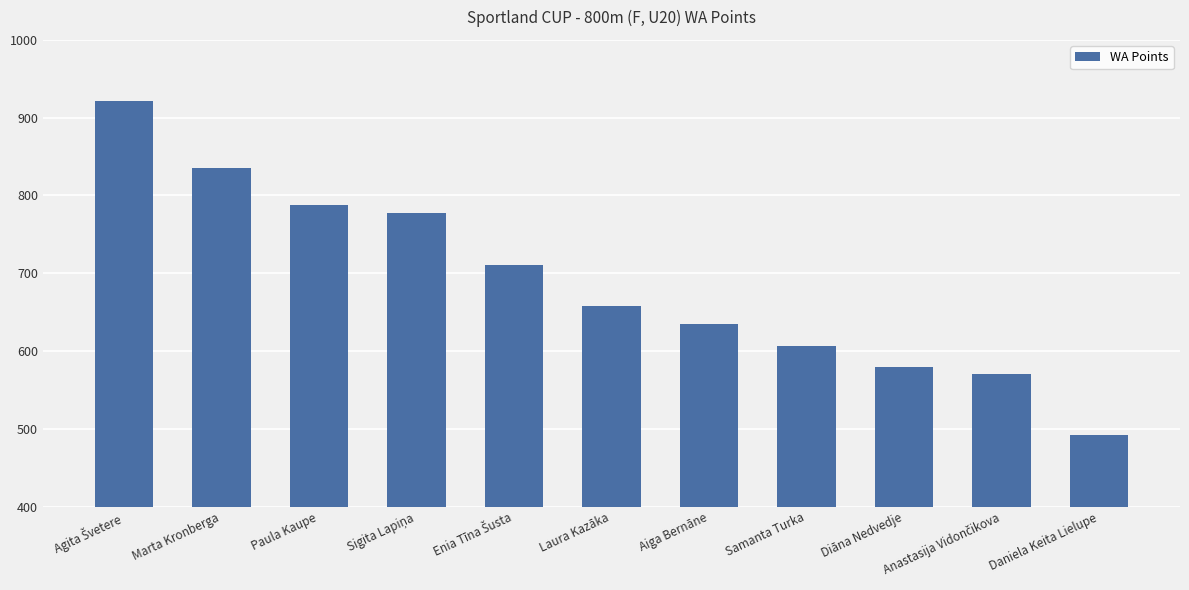

What is the greatest value displayed?

921